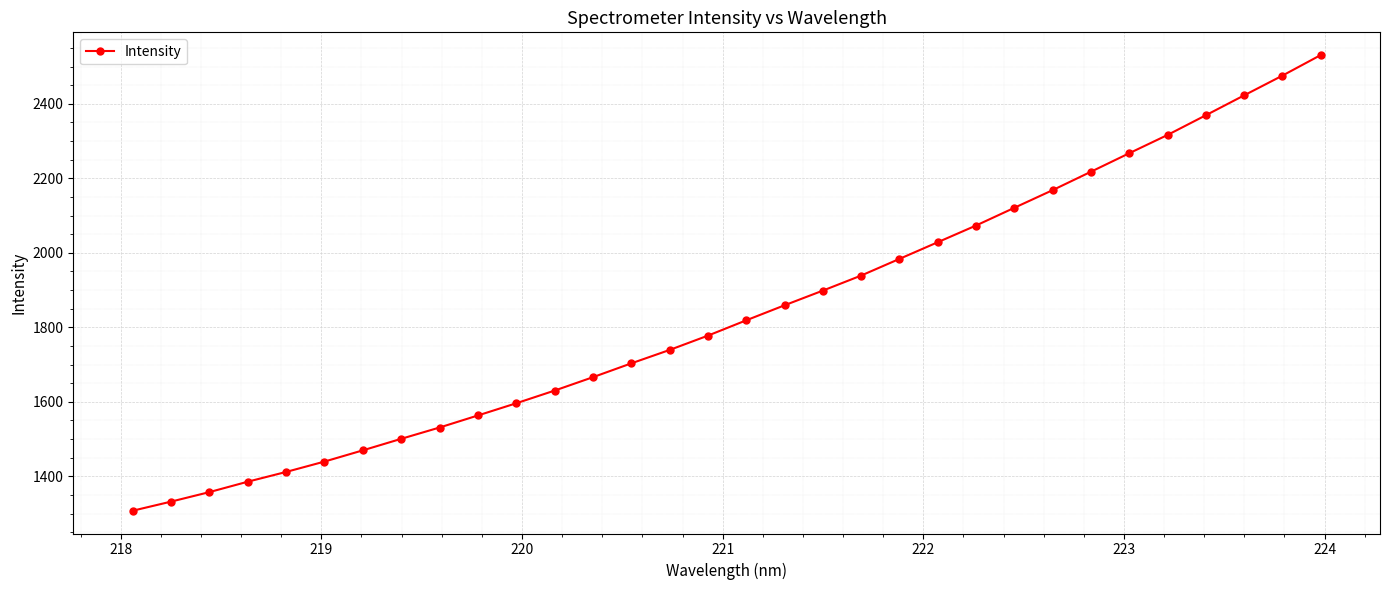

What is the value of the 10th point from the left?

1563.3